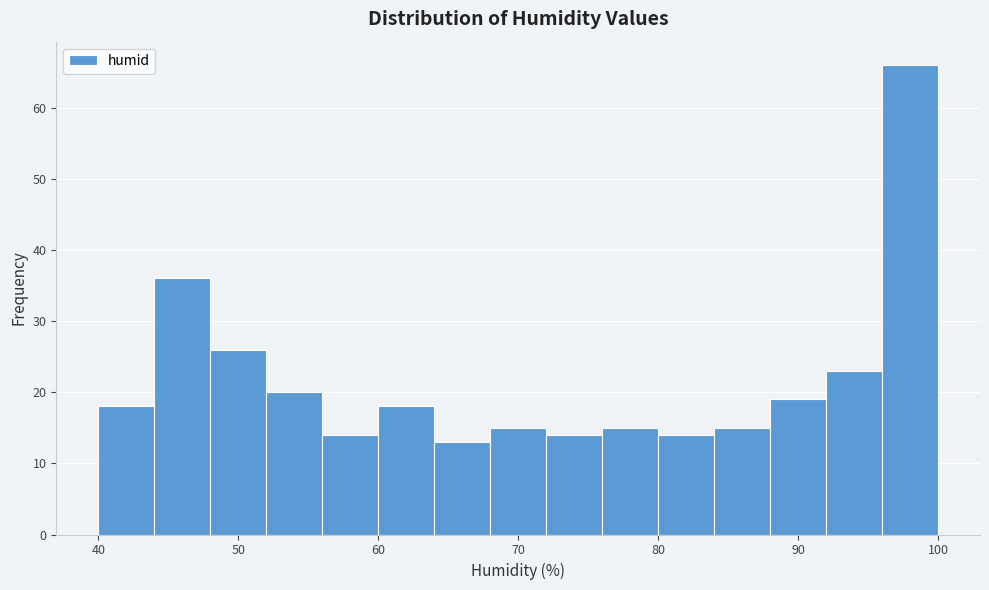

Reading left to right, list every bar in this chart as the range it spans on the x-axis followed by its height. The values are not printed on the chart, so give them approximately, as read against the axis.

40 to 44: 18
44 to 48: 36
48 to 52: 26
52 to 56: 20
56 to 60: 14
60 to 64: 18
64 to 68: 13
68 to 72: 15
72 to 76: 14
76 to 80: 15
80 to 84: 14
84 to 88: 15
88 to 92: 19
92 to 96: 23
96 to 100: 66